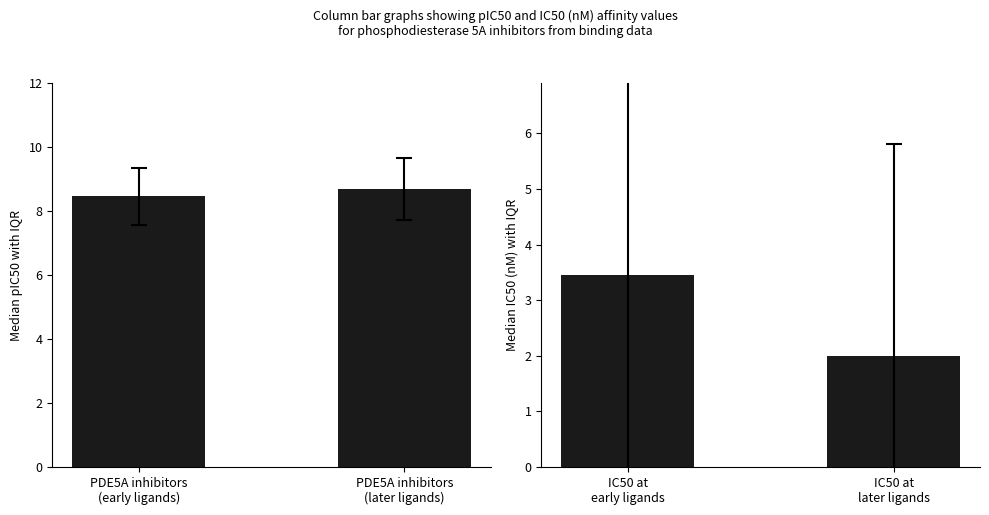

What position from the left is PDE5A inhibitors
(later ligands)?

2